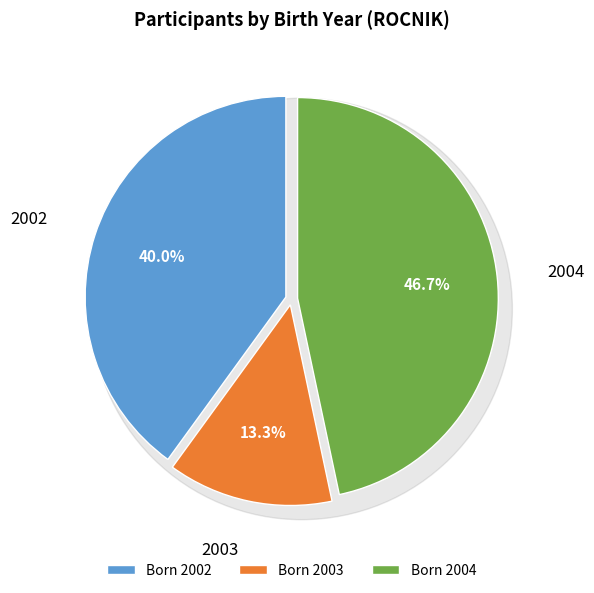

Is there a majority slice in this chart?

No